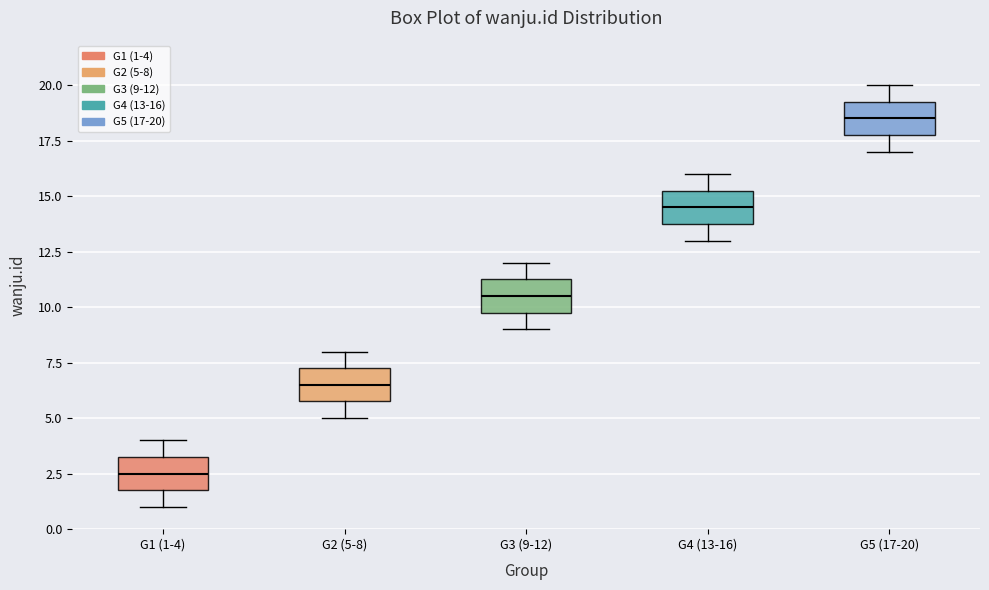

Where does the lower whisker of the box for G2 (5-8) end on the y-axis? The values are not printed on the chart, so give them approximately, as read against the axis.

5.0